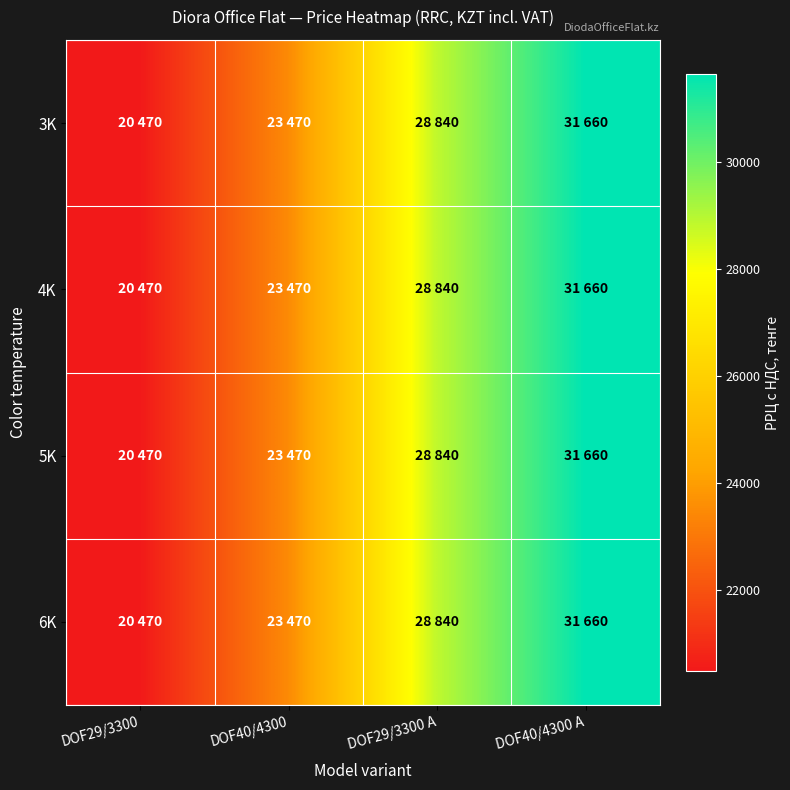

Between DOF40/4300 A and DOF29/3300, which is larger?

DOF40/4300 A